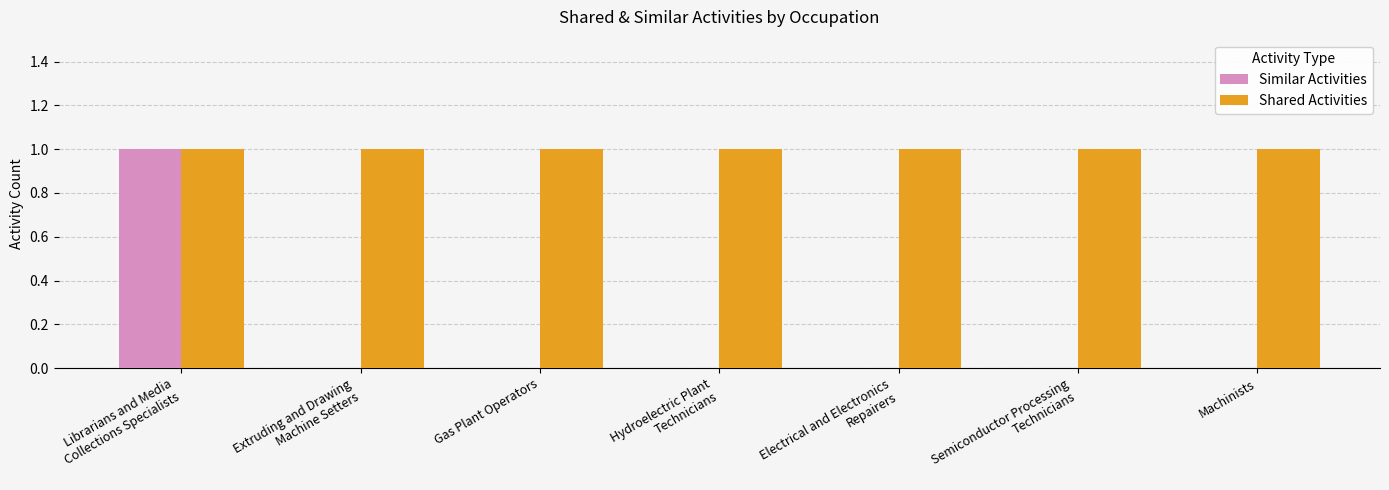

Which series has the largest total across all categories?

Shared Activities